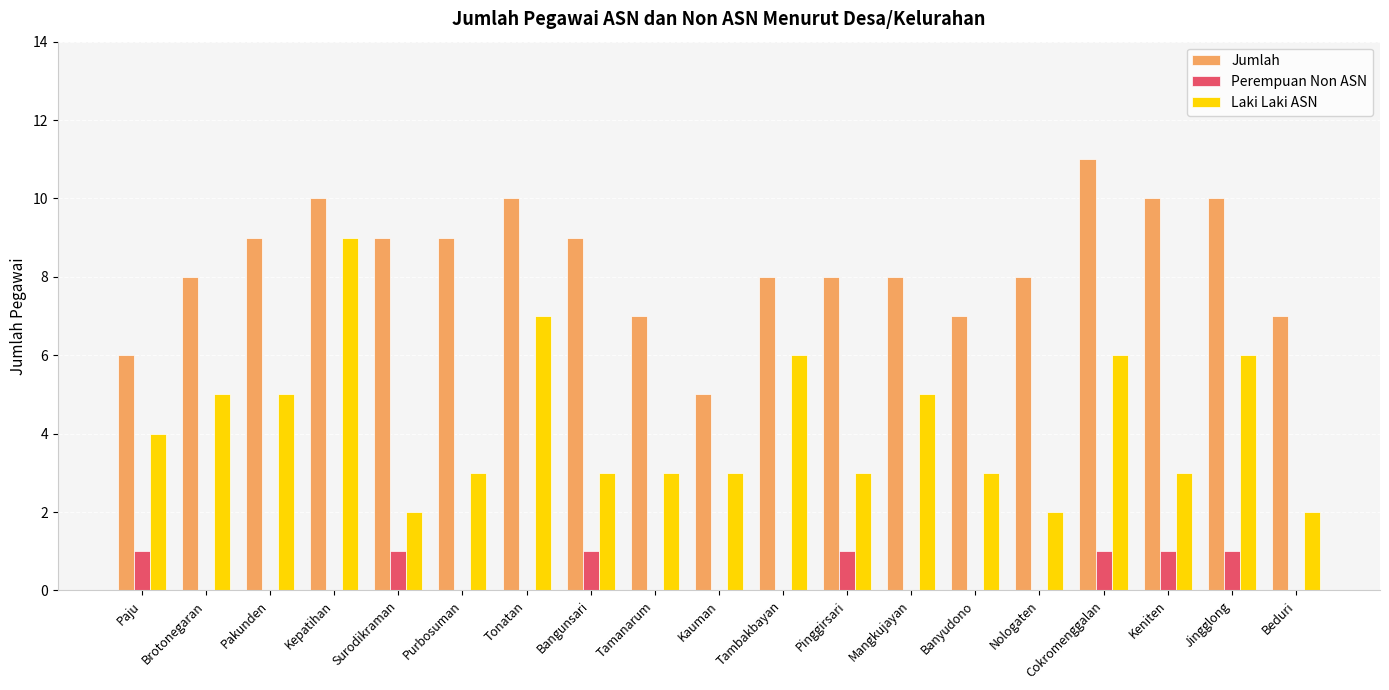

Which series has the largest total across all categories?

Jumlah